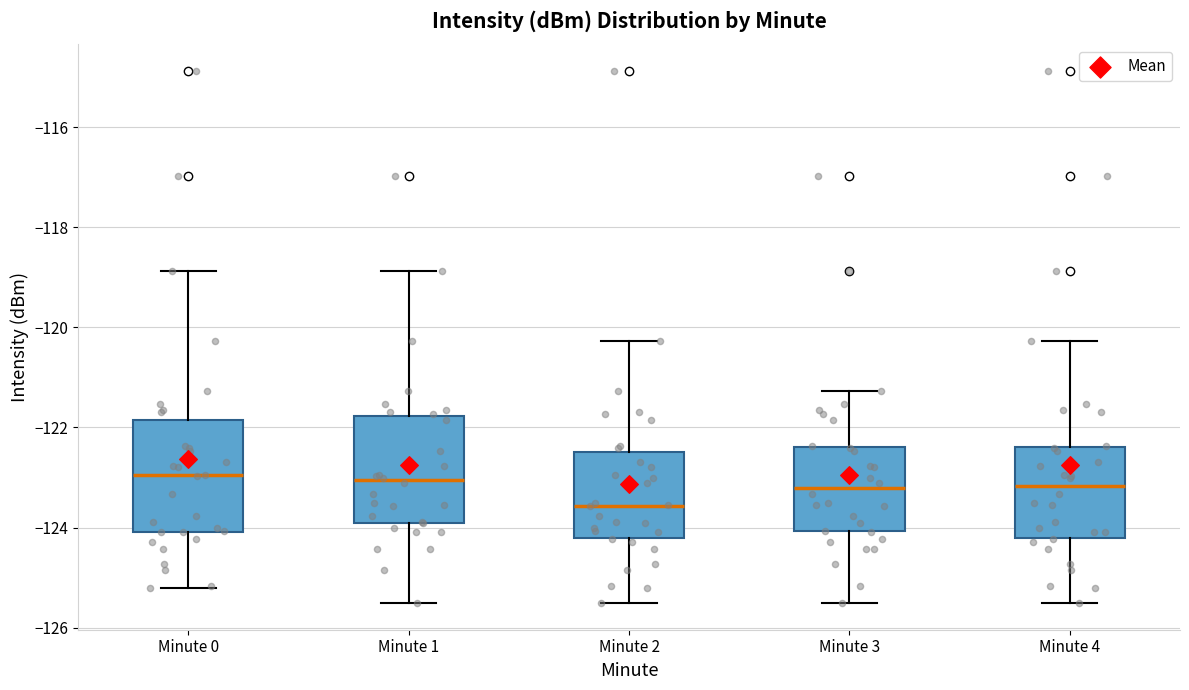

Where is the upper edge of the box for Minute 0 on the y-axis? The values are not printed on the chart, so give them approximately, as read against the axis.

-121.8